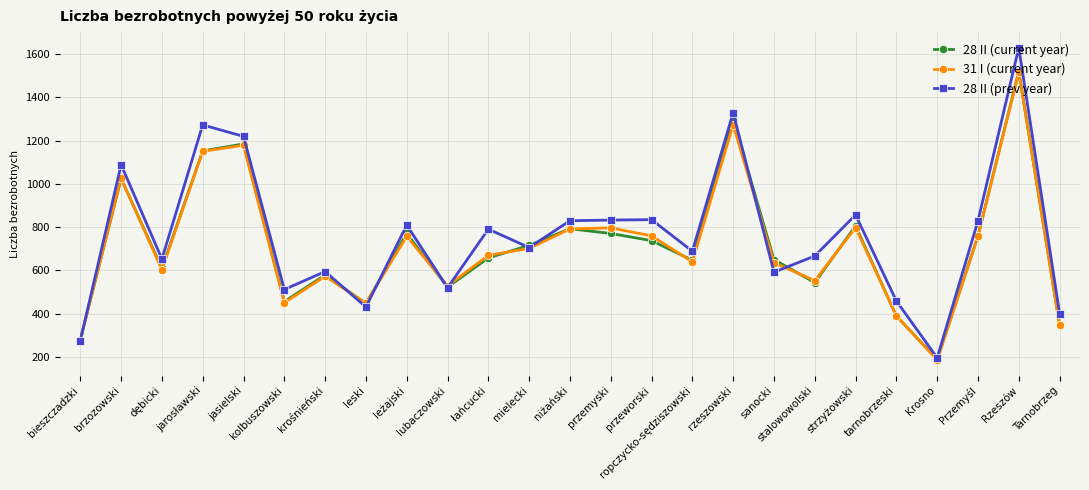

Does the chart have visible grid lines?

Yes